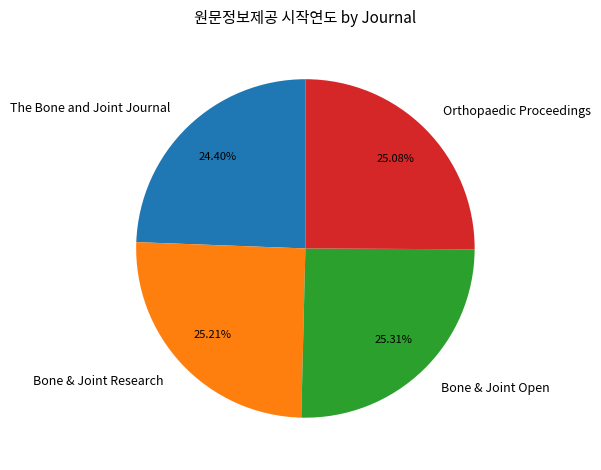

To the nearest percent, what is the combined percentage of Orthopaedic Proceedings and The Bone and Joint Journal?

49%